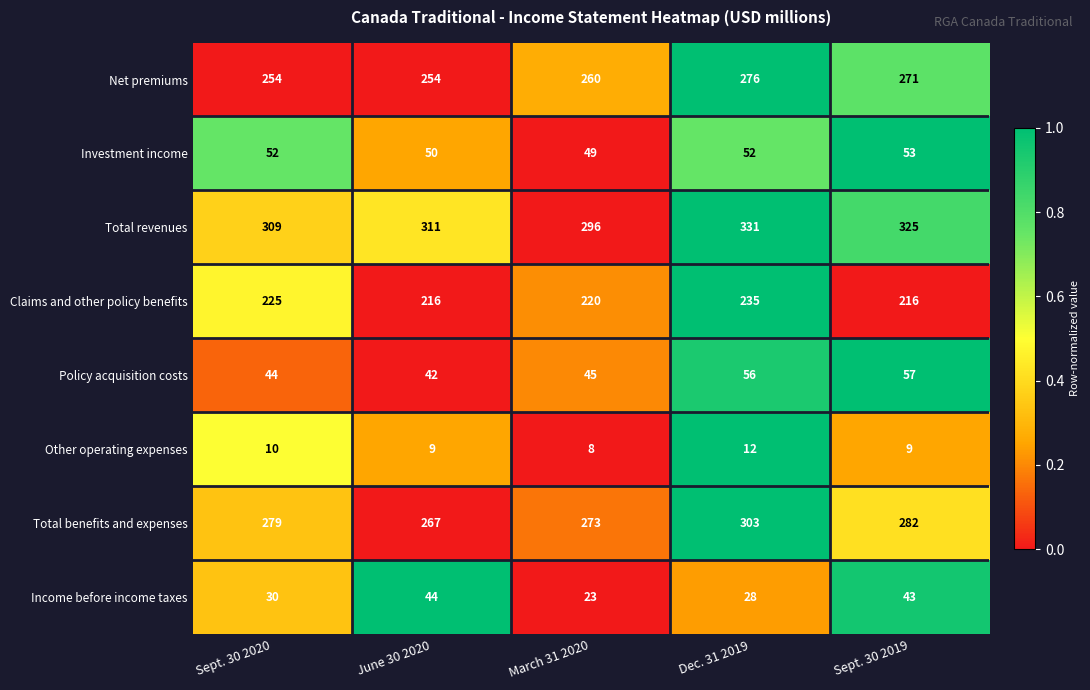

At how many categories does at least one series exceed 129?

5